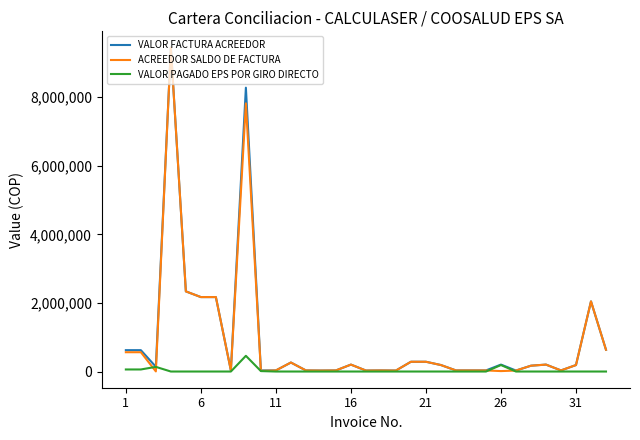

In VALOR PAGADO EPS POR GIRO DIRECTO, how many points are higher than both neighbors (excluding endpoints)?

3